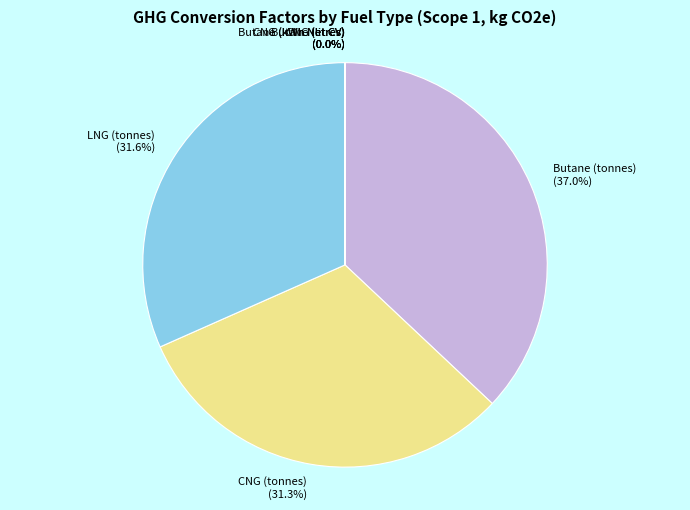

Which slice is the largest?

Butane (tonnes)